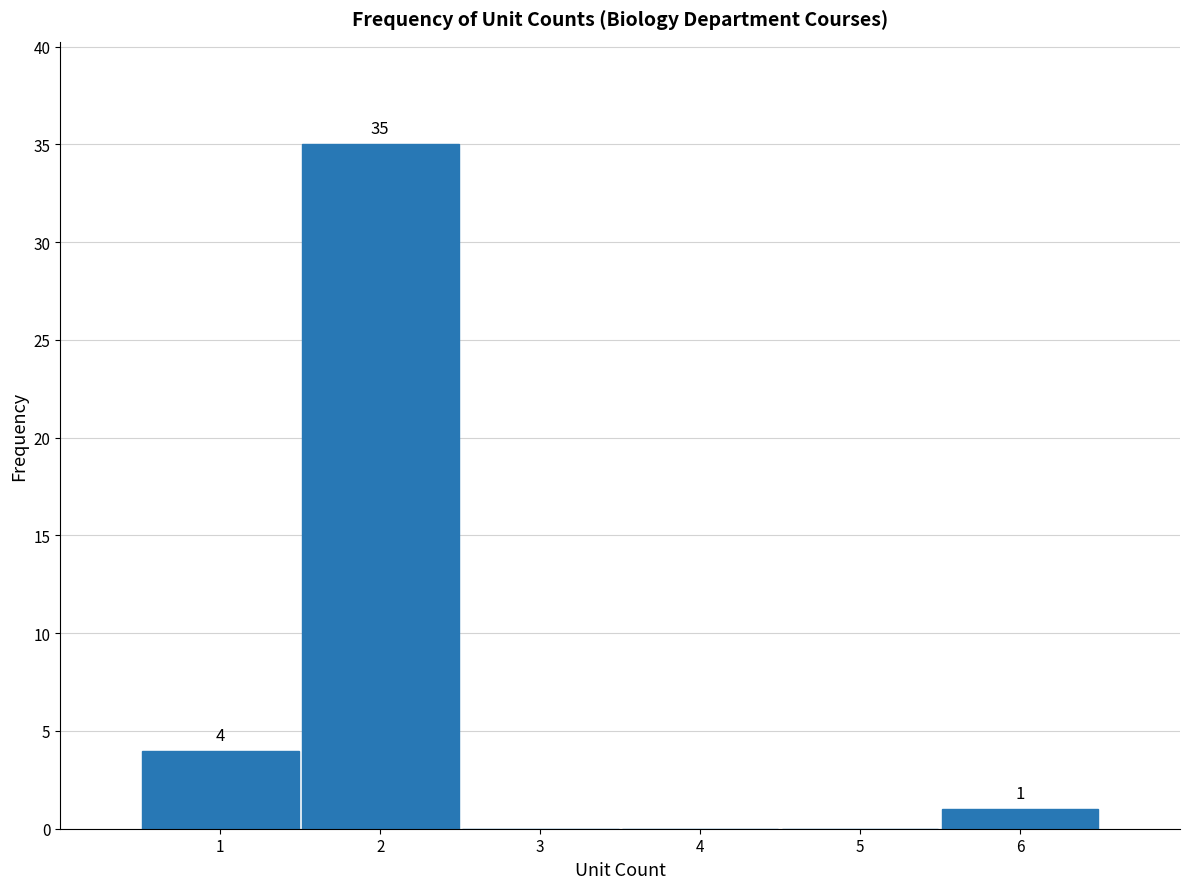

Over which range of the x-axis is the bar tallest?

1.5 to 2.5